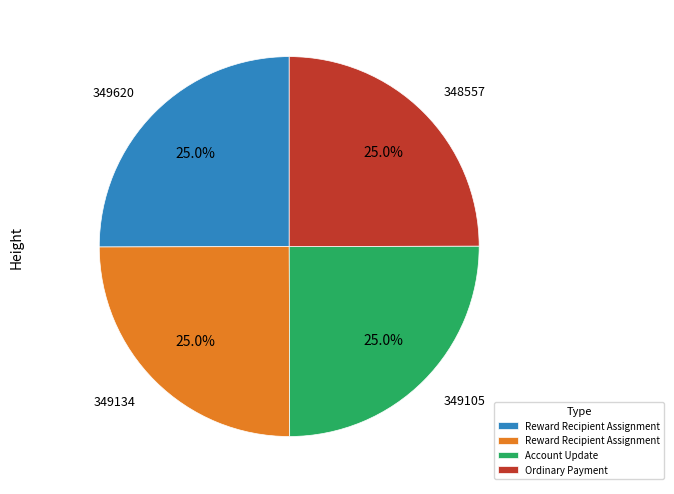

Is there a majority slice in this chart?

No